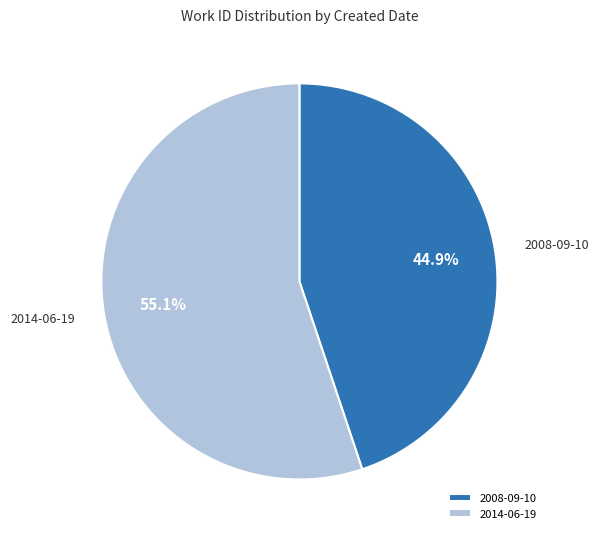

What percentage is NOT represented by 2008-09-10?

55.1%